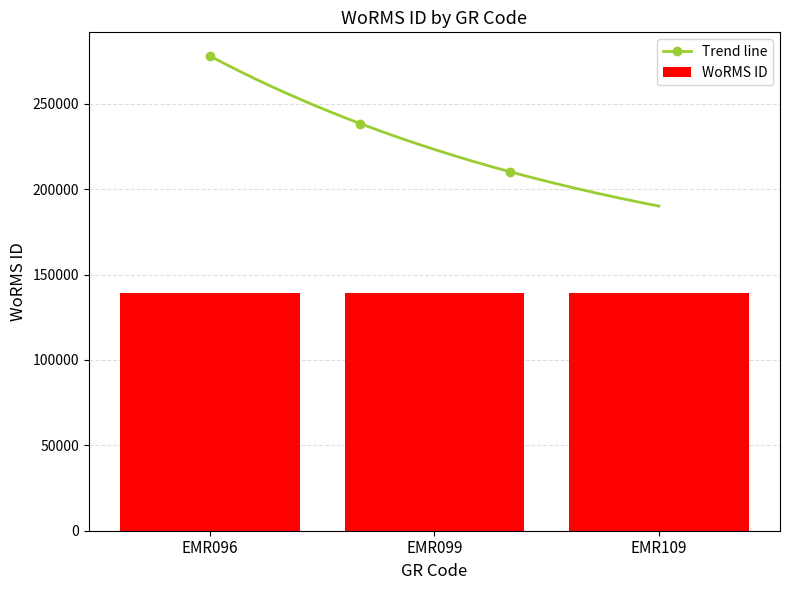

List the labels in order of value, smallest first.

EMR096, EMR099, EMR109